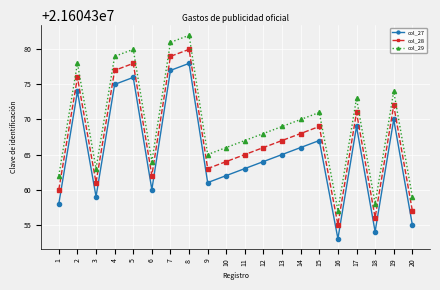

Reading left to right, transcribe all the data shown in this chart.

col_27: 1=21604358	2=21604374	3=21604359	4=21604375	5=21604376	6=21604360	7=21604377	8=21604378	9=21604361	10=21604362	11=21604363	12=21604364	13=21604365	14=21604366	15=21604367	16=21604353	17=21604369	18=21604354	19=21604370	20=21604355
col_28: 1=21604360	2=21604376	3=21604361	4=21604377	5=21604378	6=21604362	7=21604379	8=21604380	9=21604363	10=21604364	11=21604365	12=21604366	13=21604367	14=21604368	15=21604369	16=21604355	17=21604371	18=21604356	19=21604372	20=21604357
col_29: 1=21604362	2=21604378	3=21604363	4=21604379	5=21604380	6=21604364	7=21604381	8=21604382	9=21604365	10=21604366	11=21604367	12=21604368	13=21604369	14=21604370	15=21604371	16=21604357	17=21604373	18=21604358	19=21604374	20=21604359